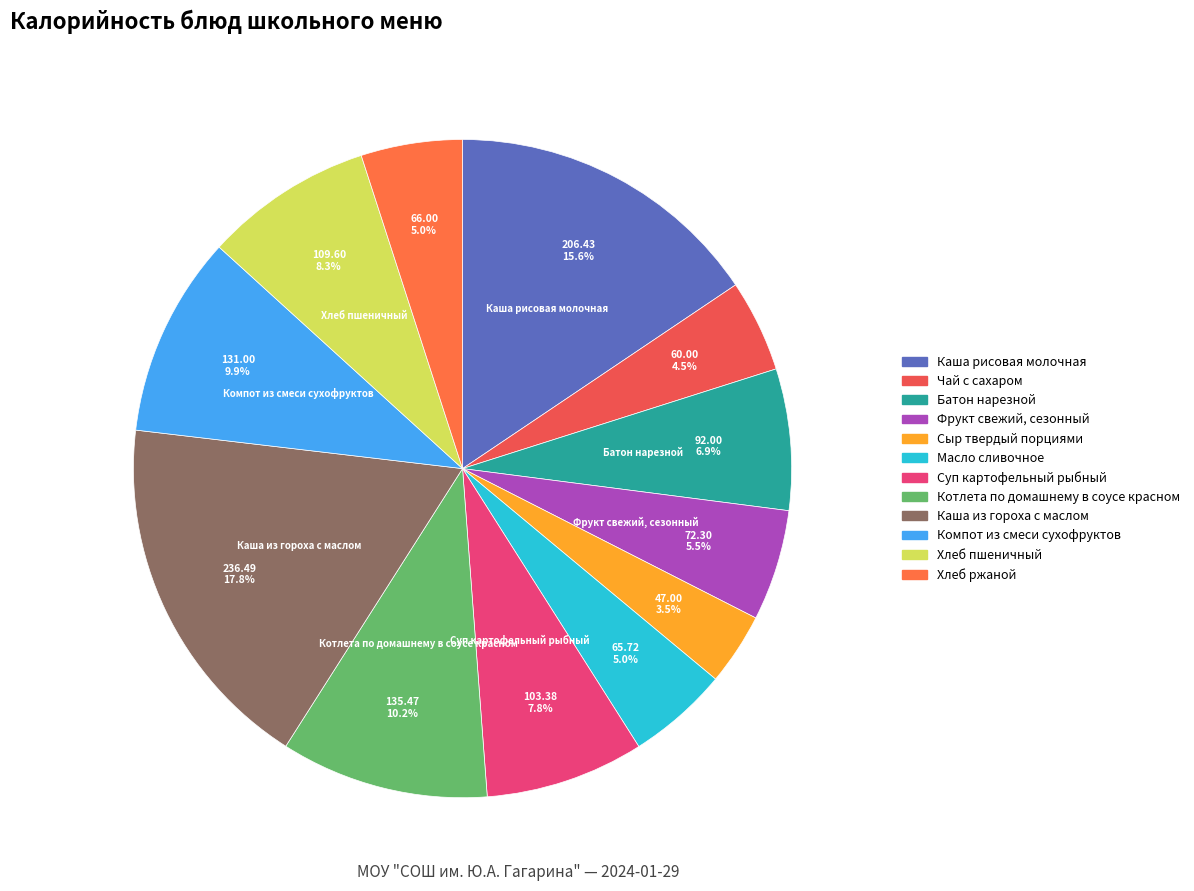

True or false: Котлета по домашнему в соусе красном accounts for 1% of the total.

False